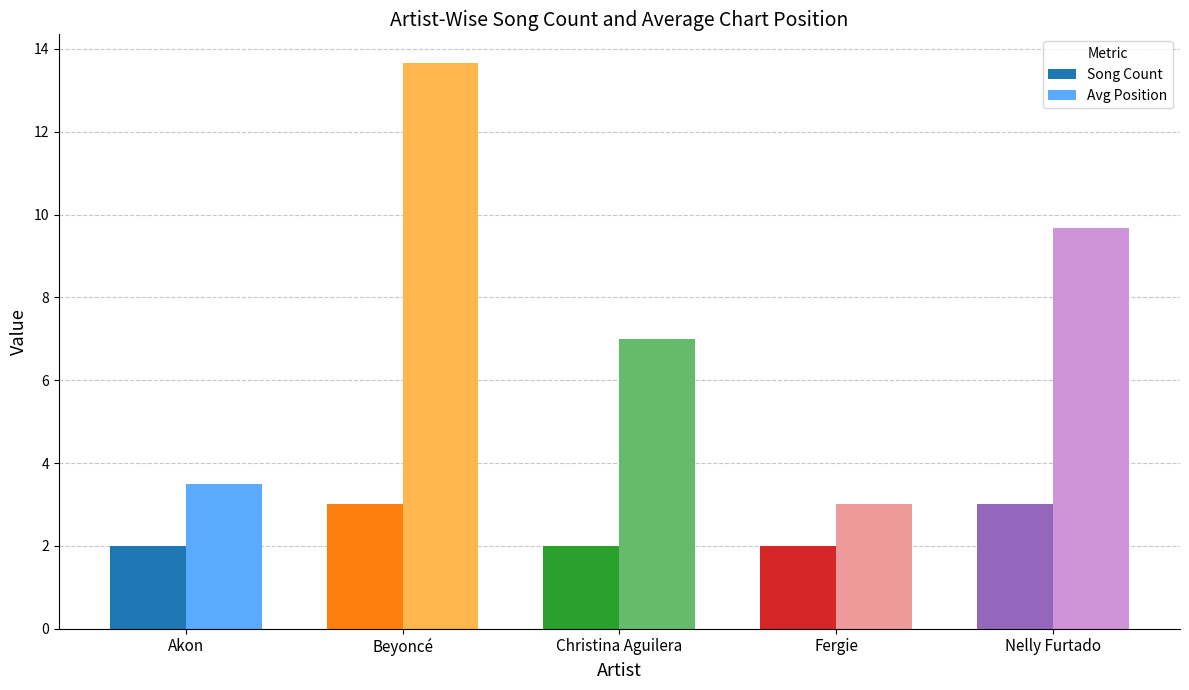

What is the difference between the Avg Position values at Fergie and Christina Aguilera?

4.0